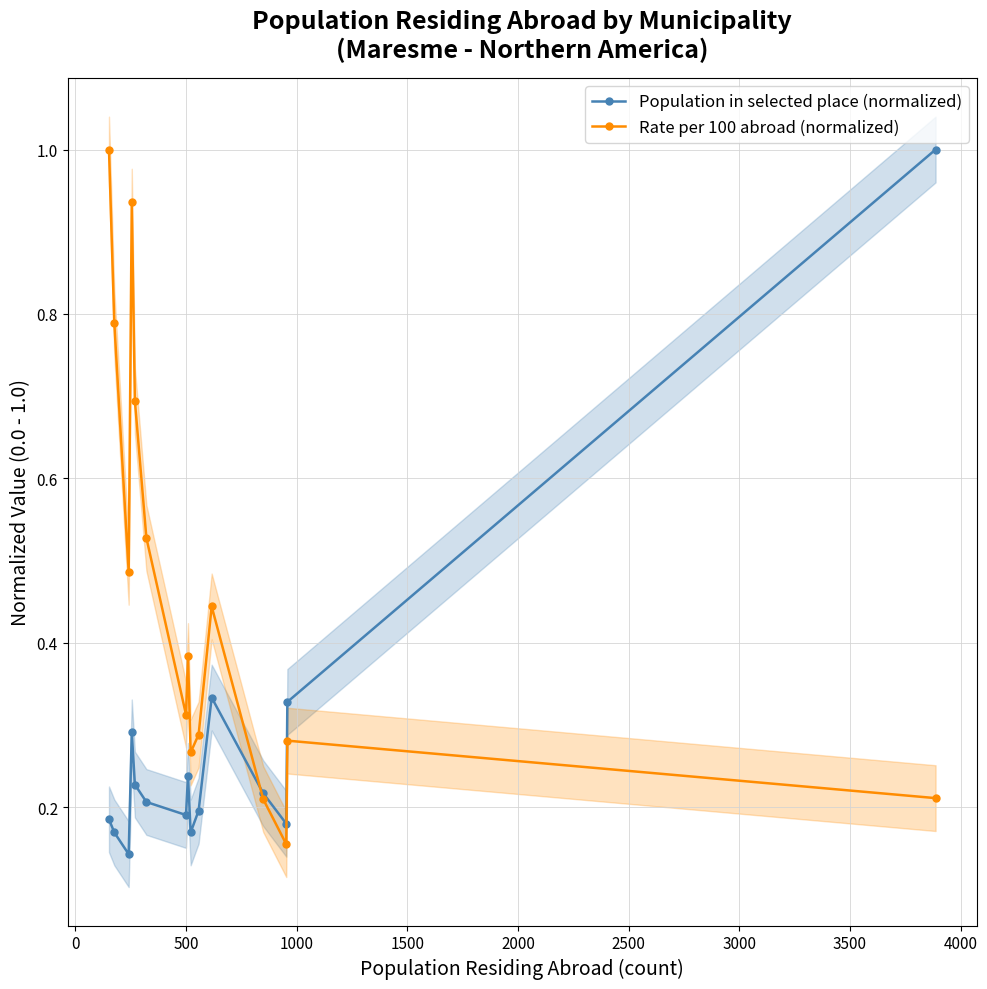

Does the chart have visible grid lines?

Yes